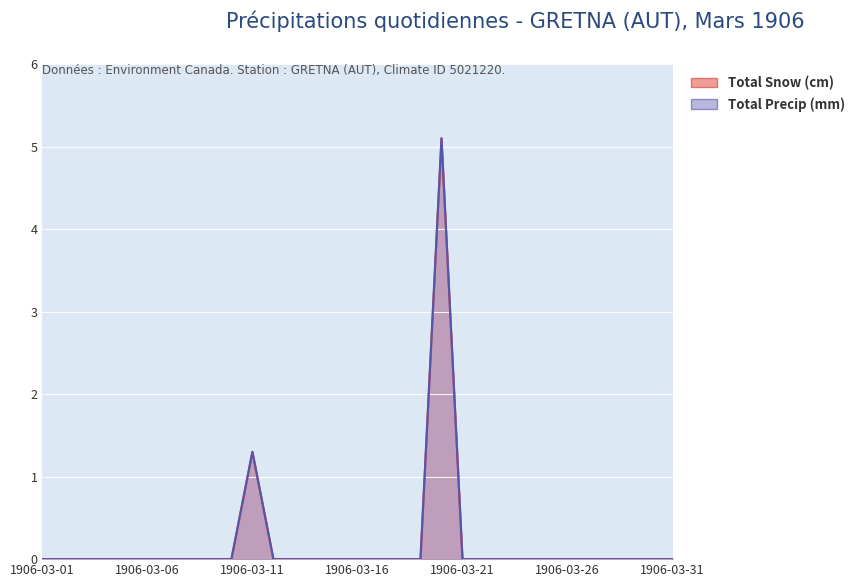

What are all the series names shown in the legend?

Total Snow (cm), Total Precip (mm)